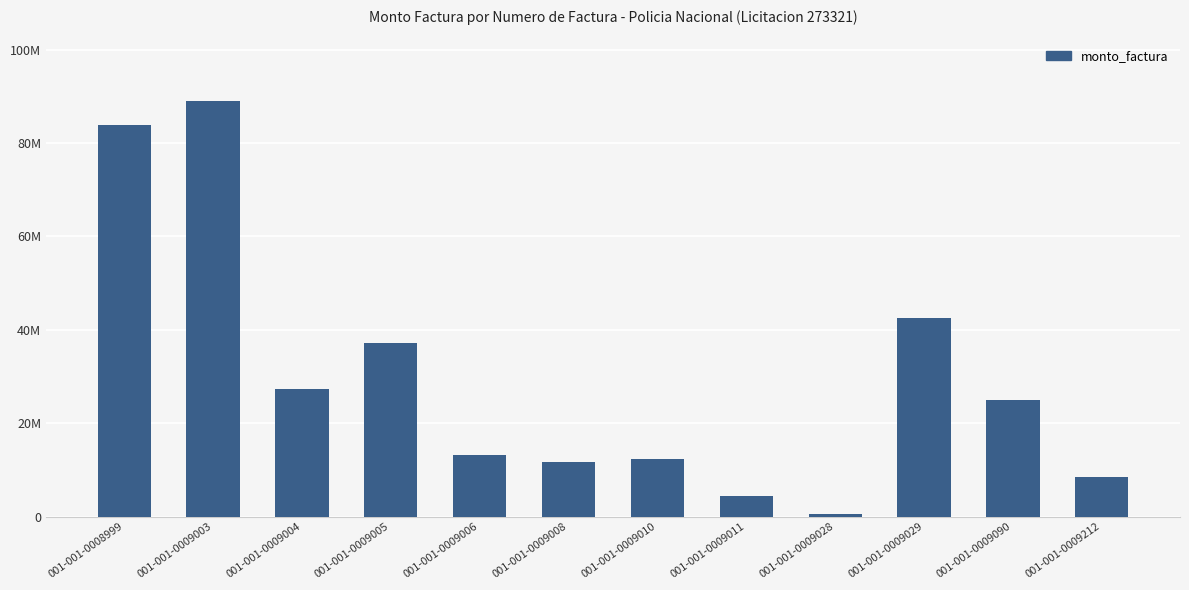

What is the difference between the values at 001-001-0009090 and 001-001-0008999?

58846000